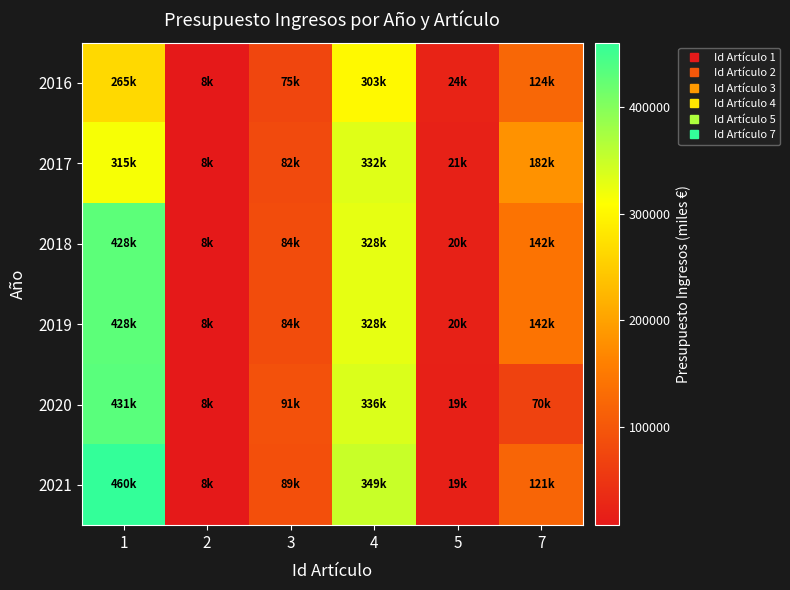

Rank the series by their maximum value, from highest to lowest.

2021, 2020, 2018, 2019, 2017, 2016